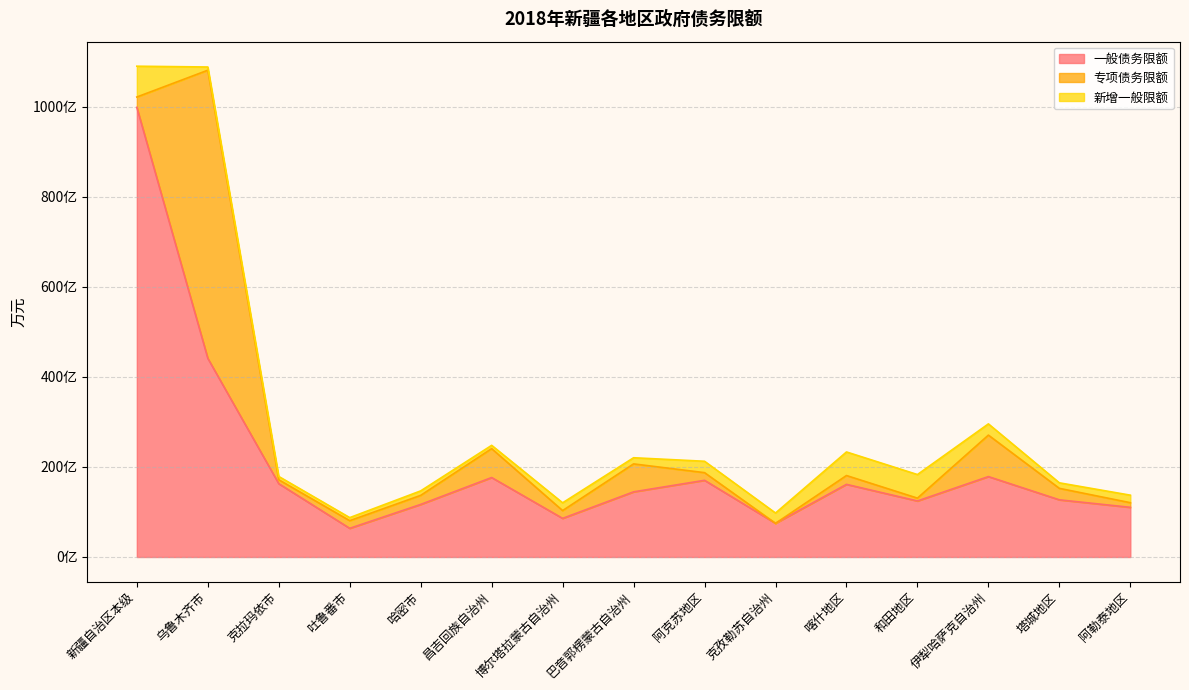

Does the chart have visible grid lines?

Yes